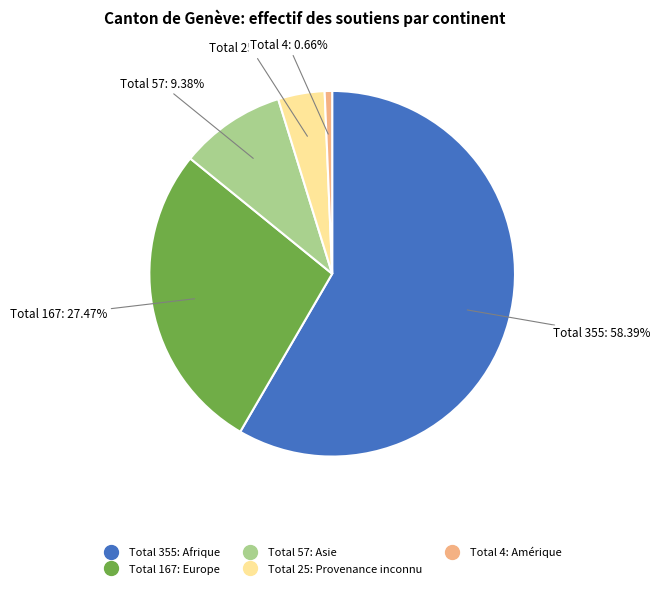

Is there a majority slice in this chart?

Yes